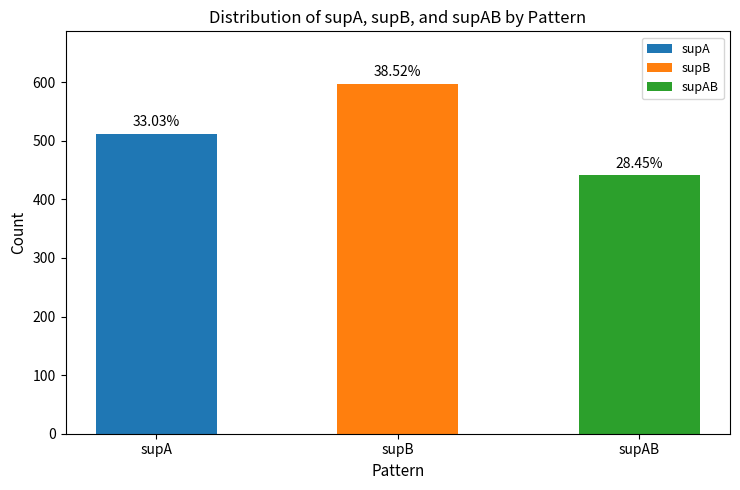

How many bars are there in total?

3